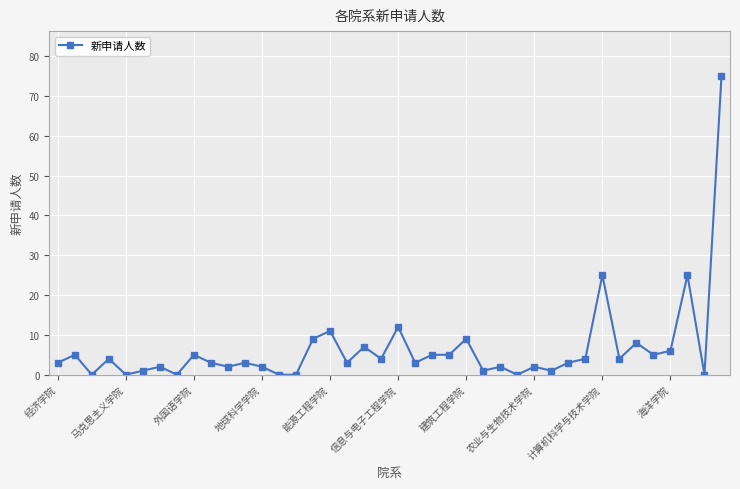

What is the sum of all values?

259